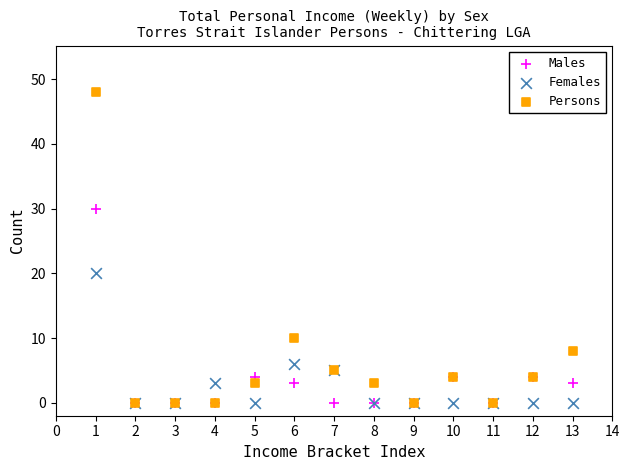

What are all the series names shown in the legend?

Males, Females, Persons